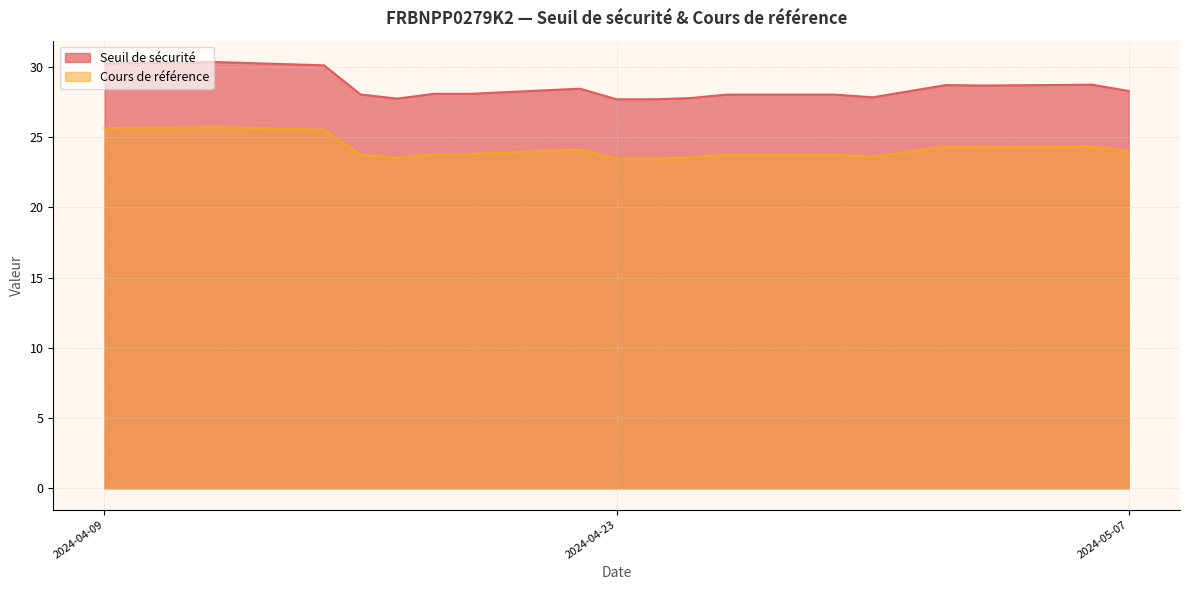

What is the difference between the Cours de référence values at 2024-04-24 and 2024-04-10?

2.2